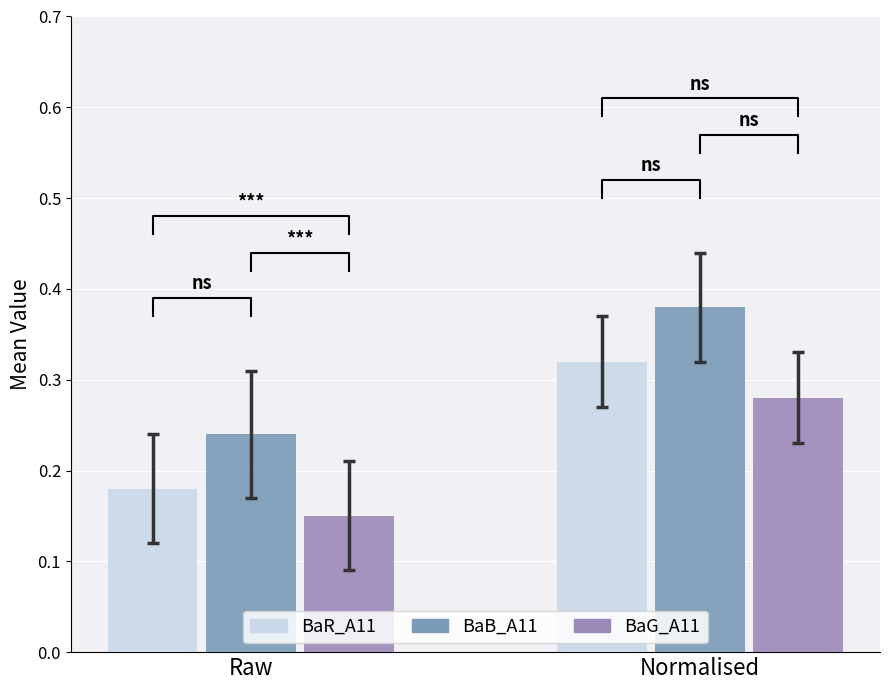

Between Raw and Normalised, which is larger?

Normalised